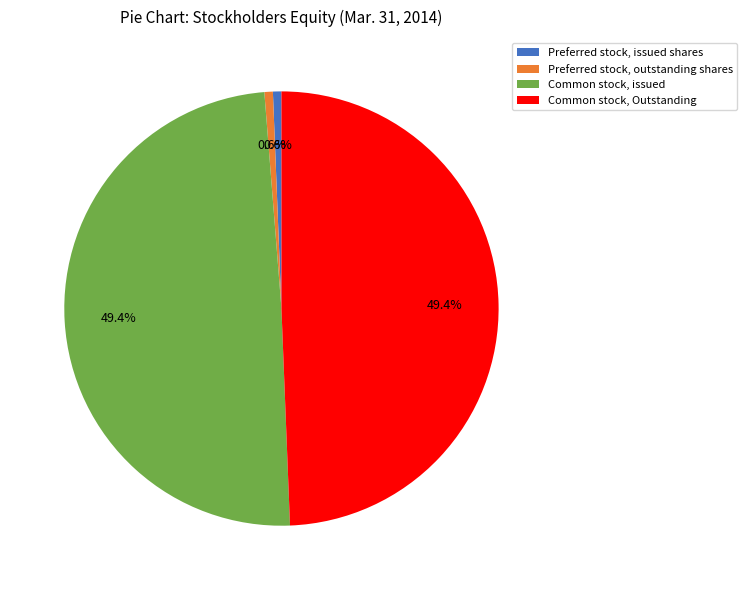

To the nearest percent, what percentage of the pie is Common stock, Outstanding?

49%